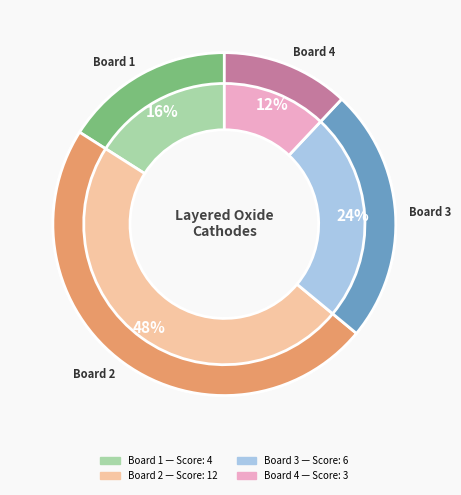

What percentage is the 3 slice, to the nearest percent?

24%